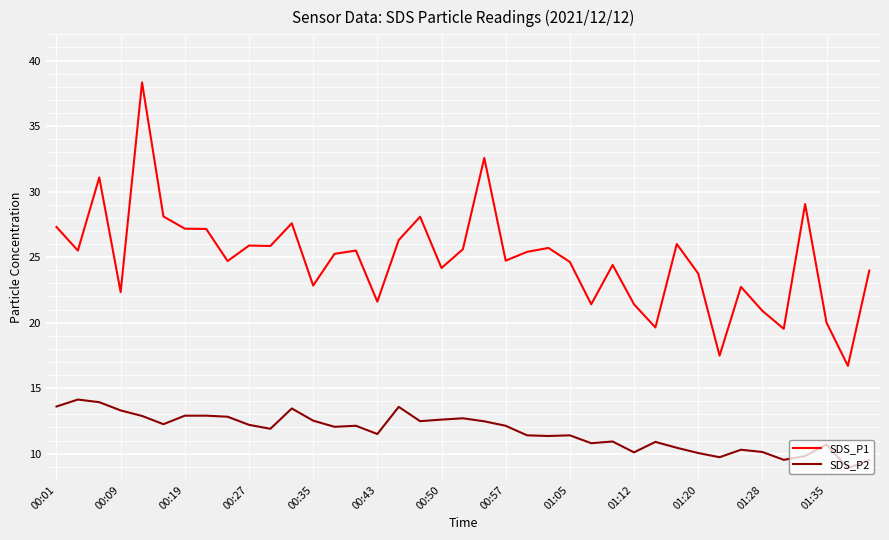

Which series has the largest range (max minus min)?

SDS_P1